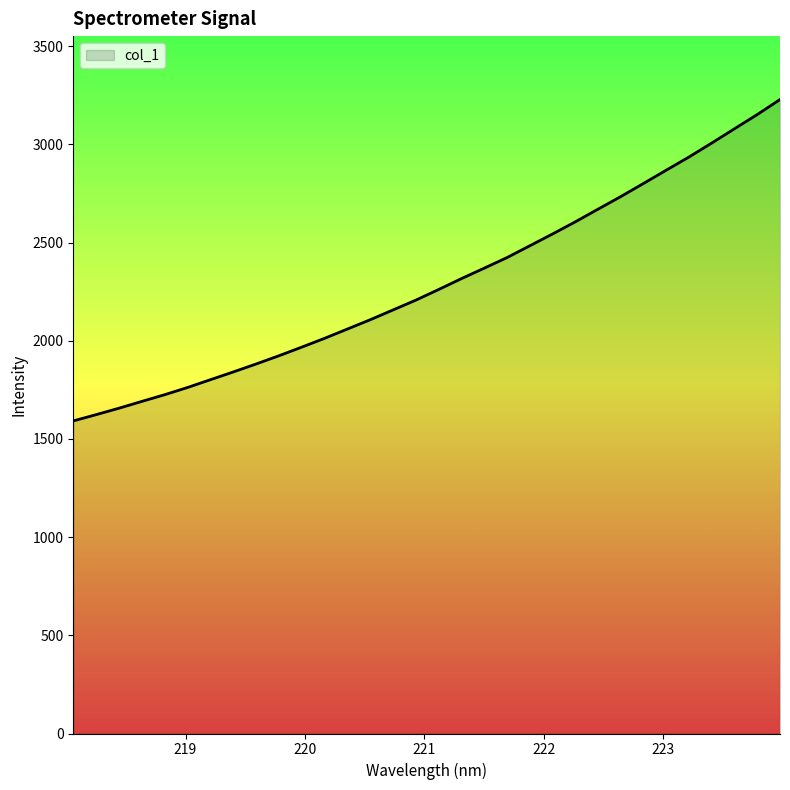

What is the smallest value displayed?

1591.7